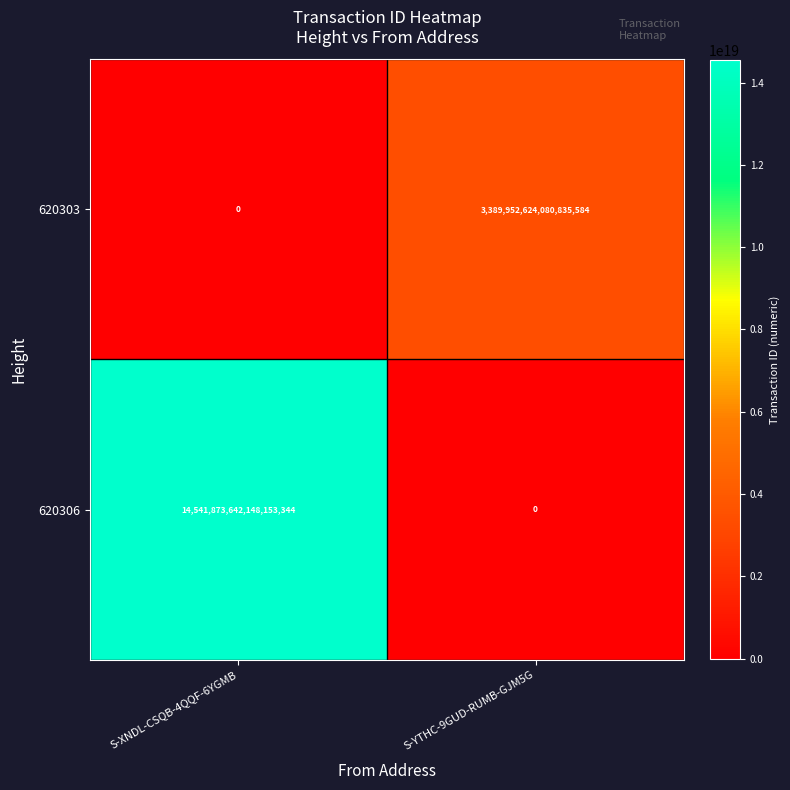

Which series has the largest range (max minus min)?

620306